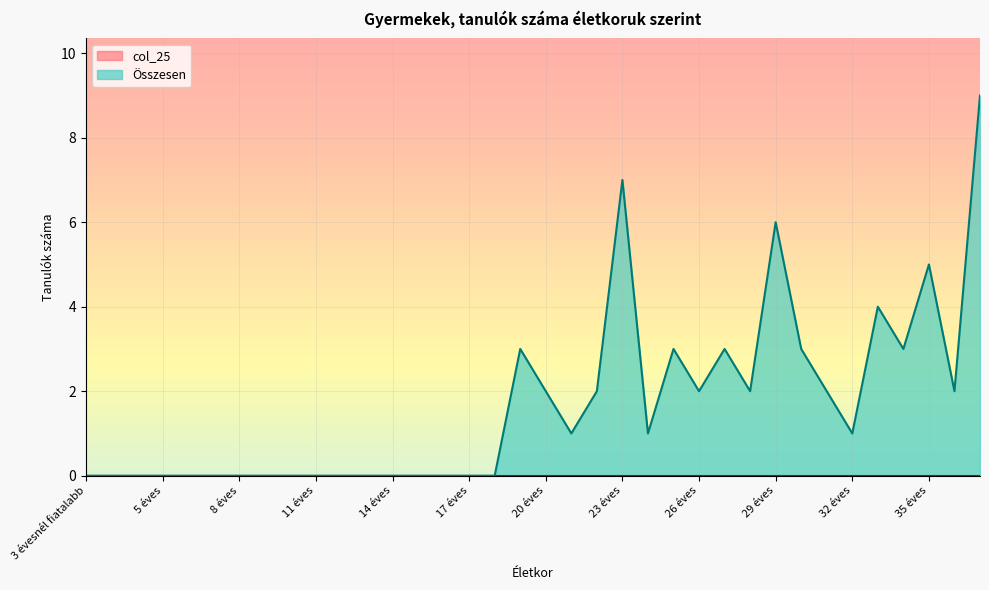

At which label is the value closest to 4?

33 éves